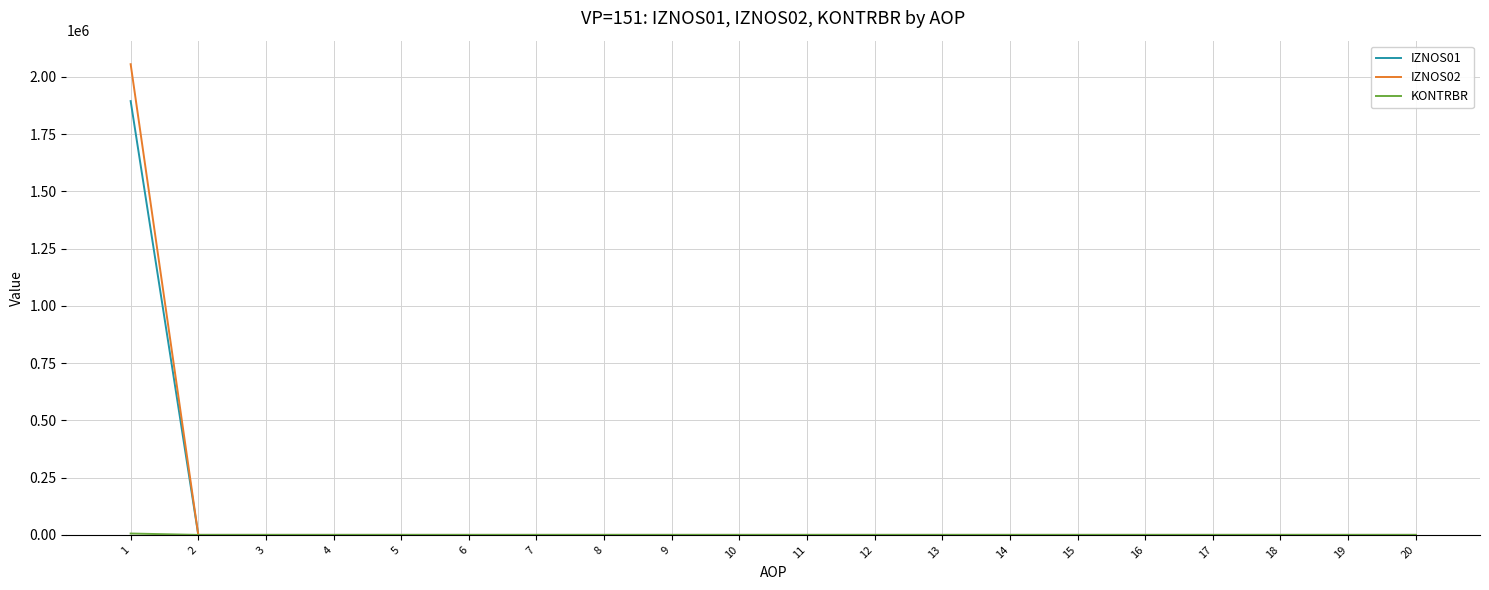

How many series are shown in this chart?

3